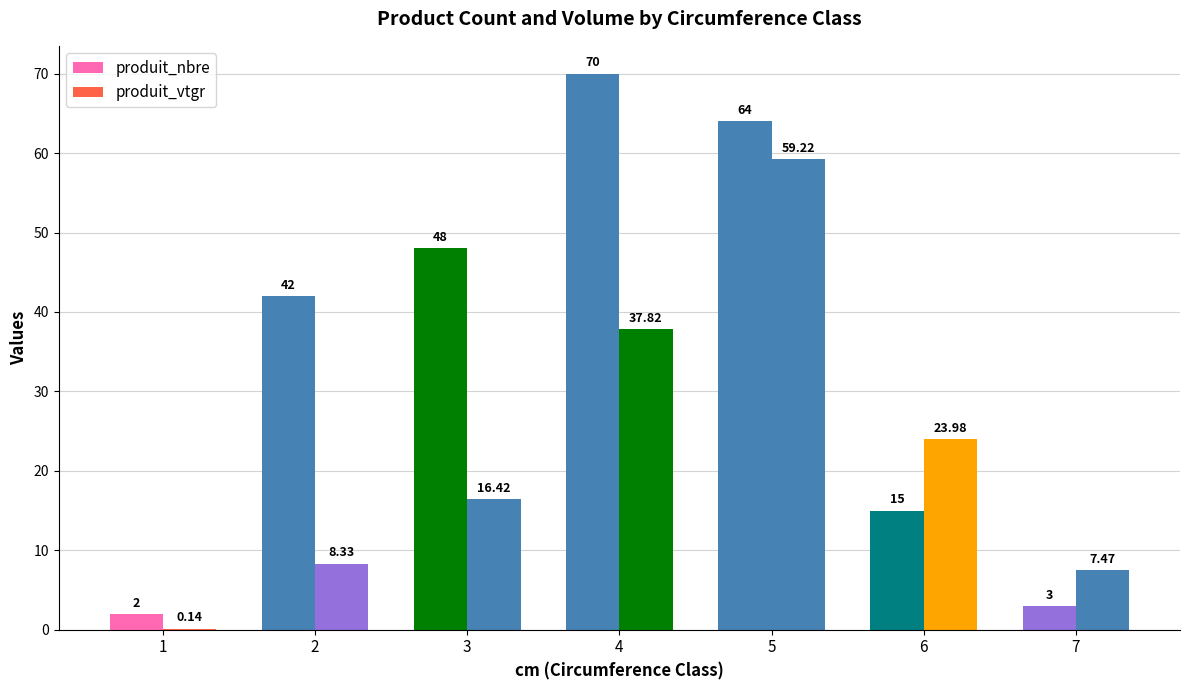

Does the chart contain stacked bars?

No